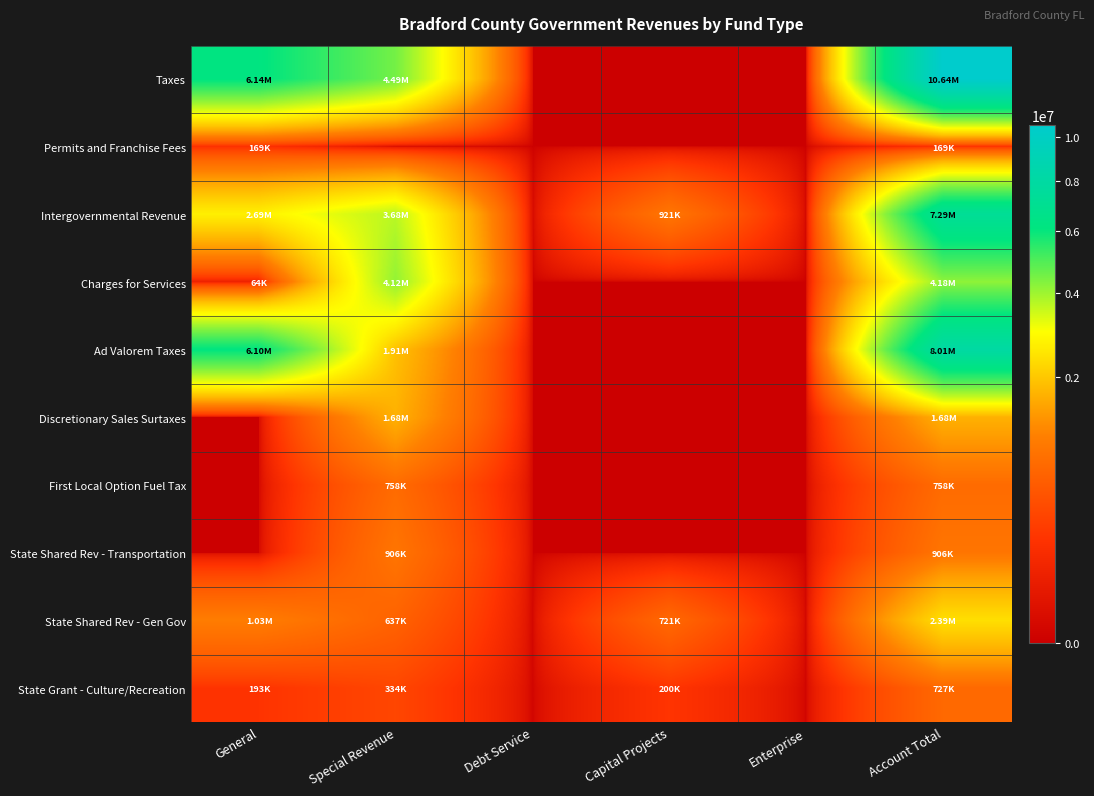

Reading left to right, what are all the values shown in this chart?

Taxes: General=6143473	Special Revenue=4494638	Debt Service=0	Capital Projects=0	Enterprise=0	Account Total=10638111
Permits and Franchise Fees: General=168637	Special Revenue=0	Debt Service=0	Capital Projects=0	Enterprise=0	Account Total=168637
Intergovernmental Revenue: General=2690666	Special Revenue=3681941	Debt Service=0	Capital Projects=921289	Enterprise=0	Account Total=7293896
Charges for Services: General=63909	Special Revenue=4119039	Debt Service=0	Capital Projects=0	Enterprise=0	Account Total=4182948
Ad Valorem Taxes: General=6095885	Special Revenue=1910297	Debt Service=0	Capital Projects=0	Enterprise=0	Account Total=8006182
Discretionary Sales Surtaxes: General=0	Special Revenue=1682149	Debt Service=0	Capital Projects=0	Enterprise=0	Account Total=1682149
First Local Option Fuel Tax: General=0	Special Revenue=758064	Debt Service=0	Capital Projects=0	Enterprise=0	Account Total=758064
State Shared Rev - Transportation: General=0	Special Revenue=906051	Debt Service=0	Capital Projects=0	Enterprise=0	Account Total=906051
State Shared Rev - Gen Gov: General=1029887	Special Revenue=636816	Debt Service=0	Capital Projects=721289	Enterprise=0	Account Total=2387992
State Grant - Culture/Recreation: General=192615	Special Revenue=334047	Debt Service=0	Capital Projects=200000	Enterprise=0	Account Total=726662